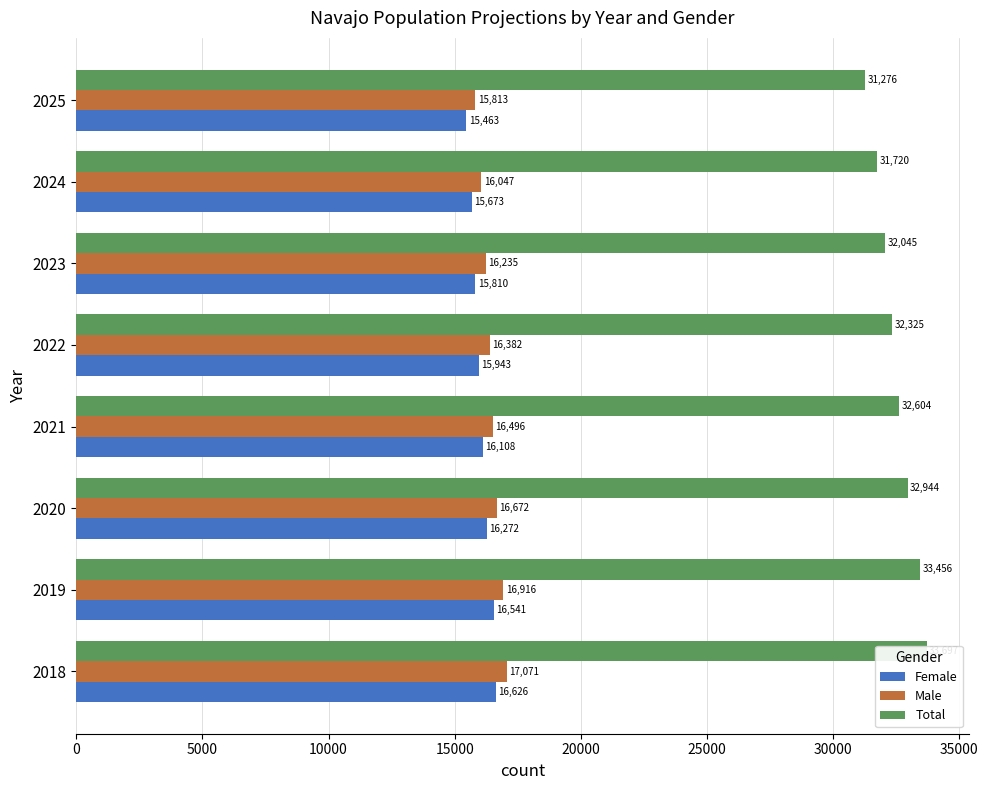

At how many categories does at least one series exceed 19495?

8